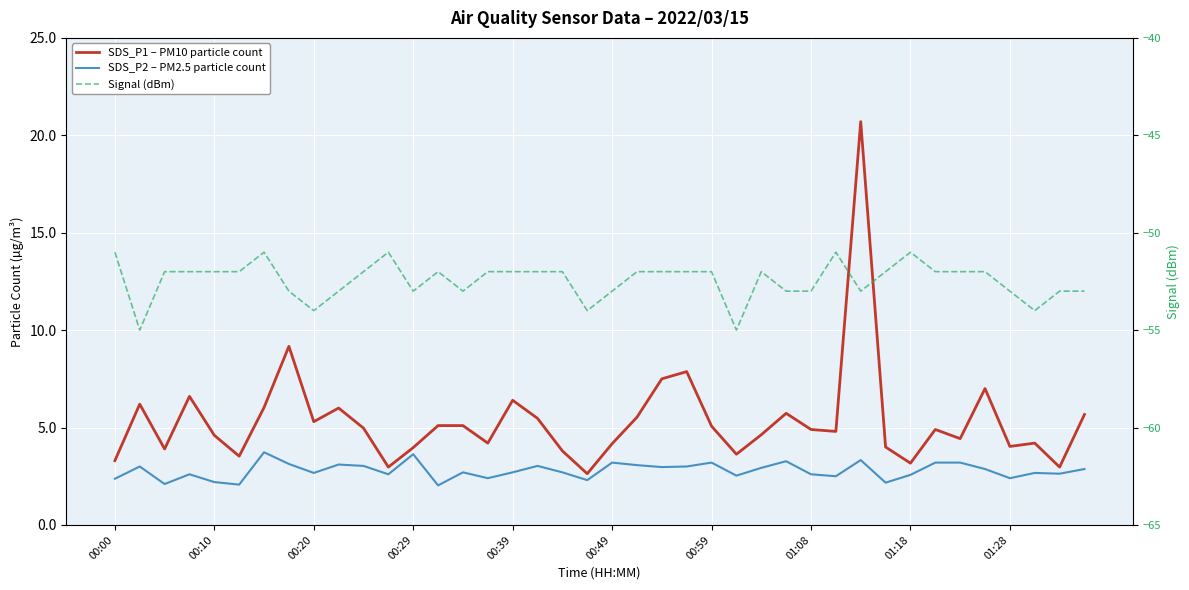

True or false: SDS_P1 – PM10 particle count and Signal (dBm) cross at least once.

False